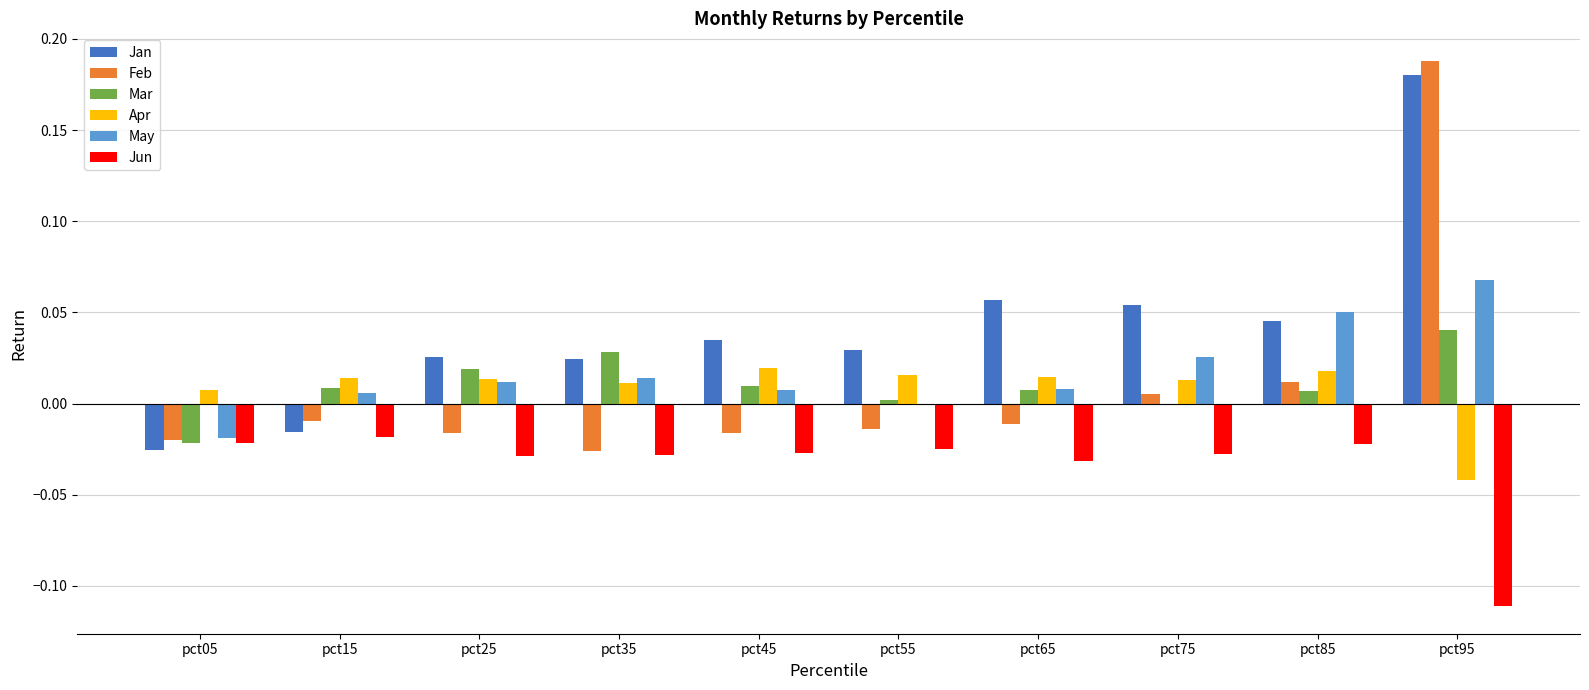

The Feb series shows 0.0 at pct85. True or false?

True